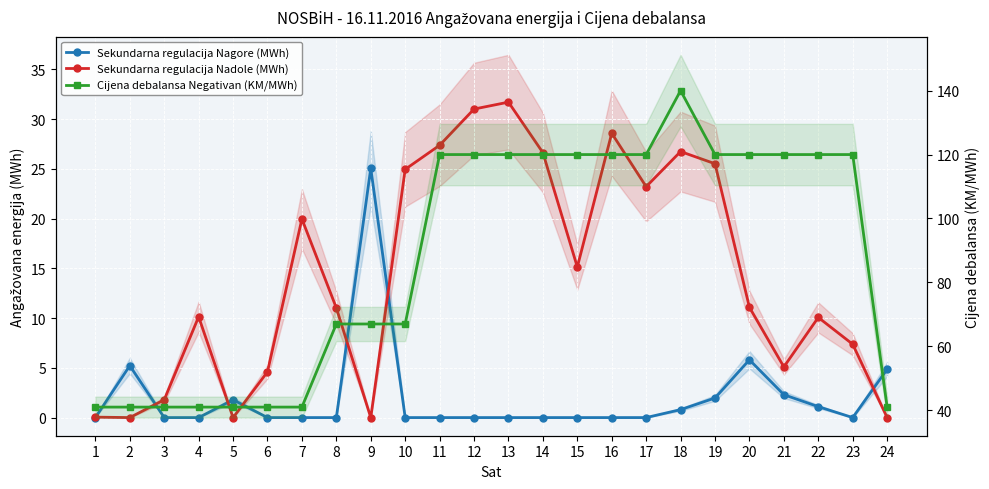

List the series in order of their peak value, lowest first.

Sekundarna regulacija Nagore (MWh), Sekundarna regulacija Nadole (MWh), Cijena debalansa Negativan (KM/MWh)